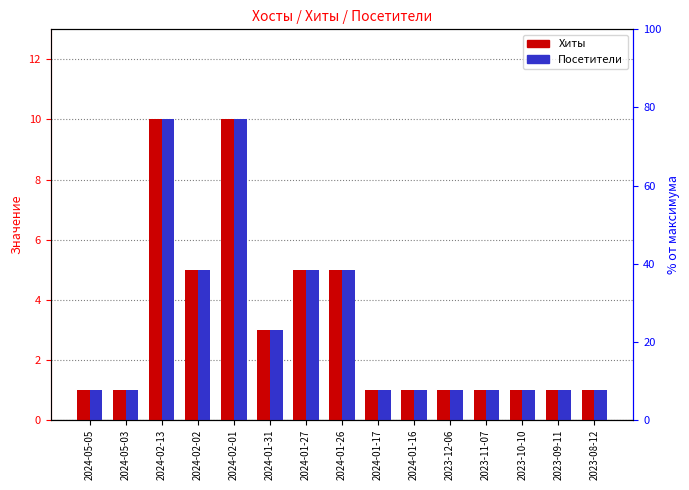

What is the average value of the Посетители series?

3